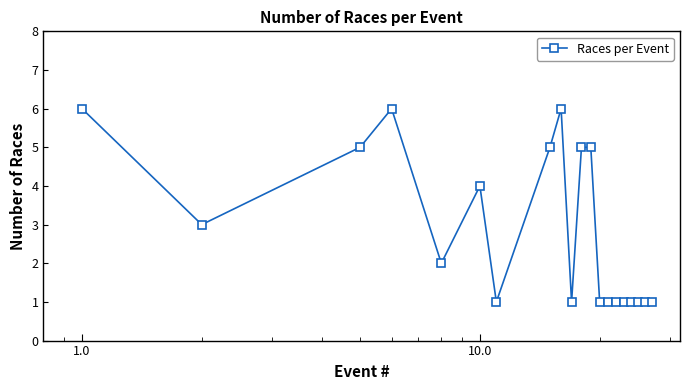

True or false: the data has more than 2 interior local peaks.

True